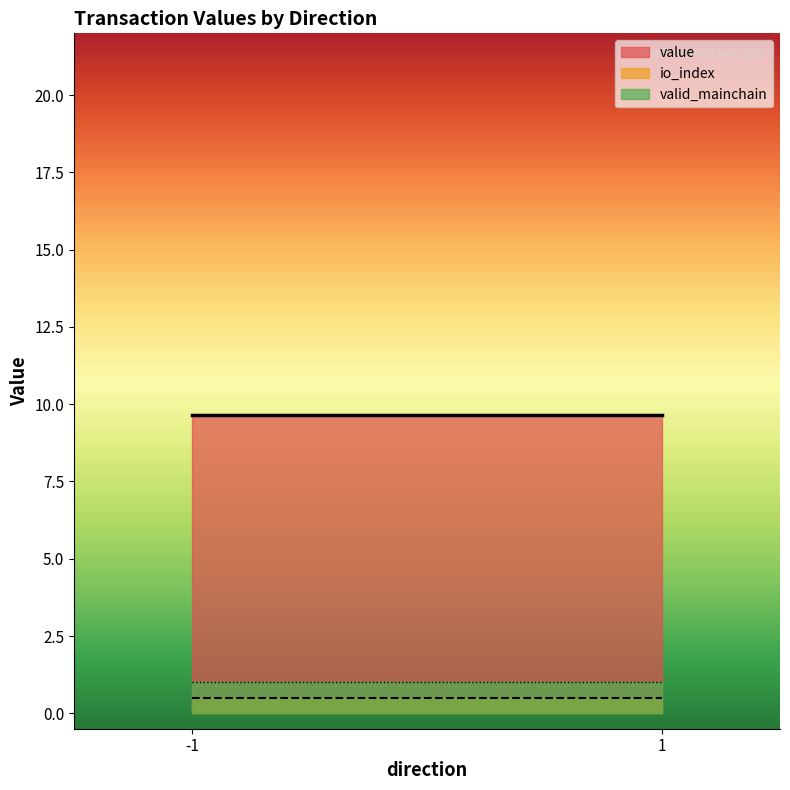

Where is io_index nearest to the value 0?

-1